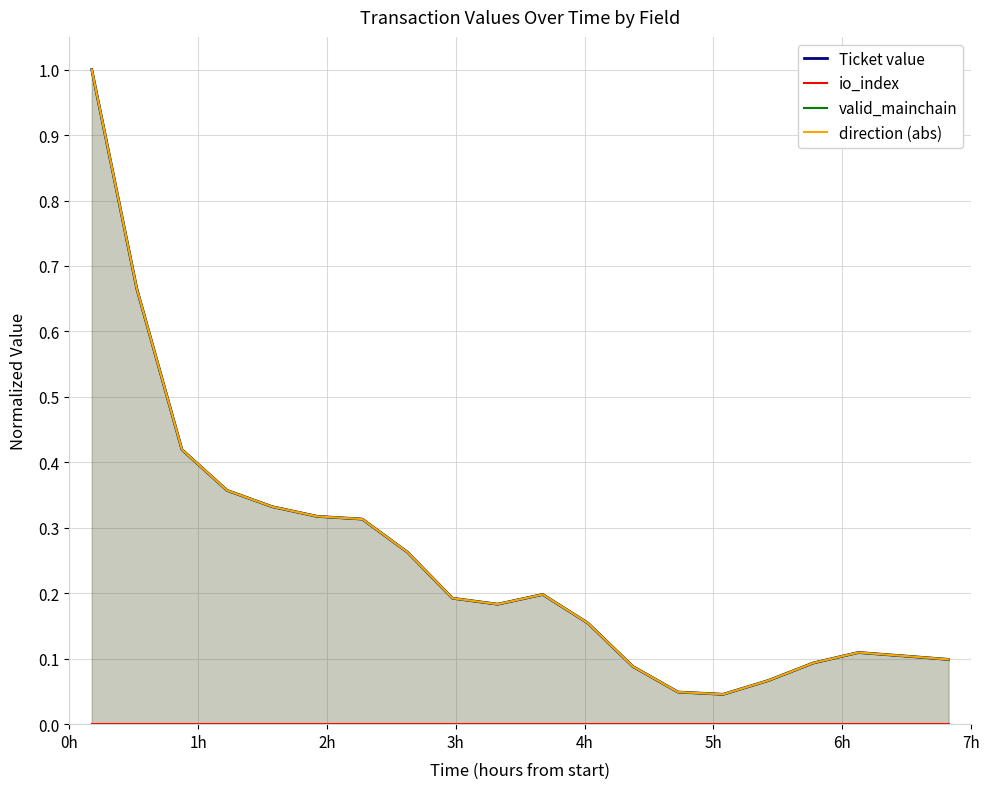

True or false: direction (abs) and io_index intersect in this chart.

False